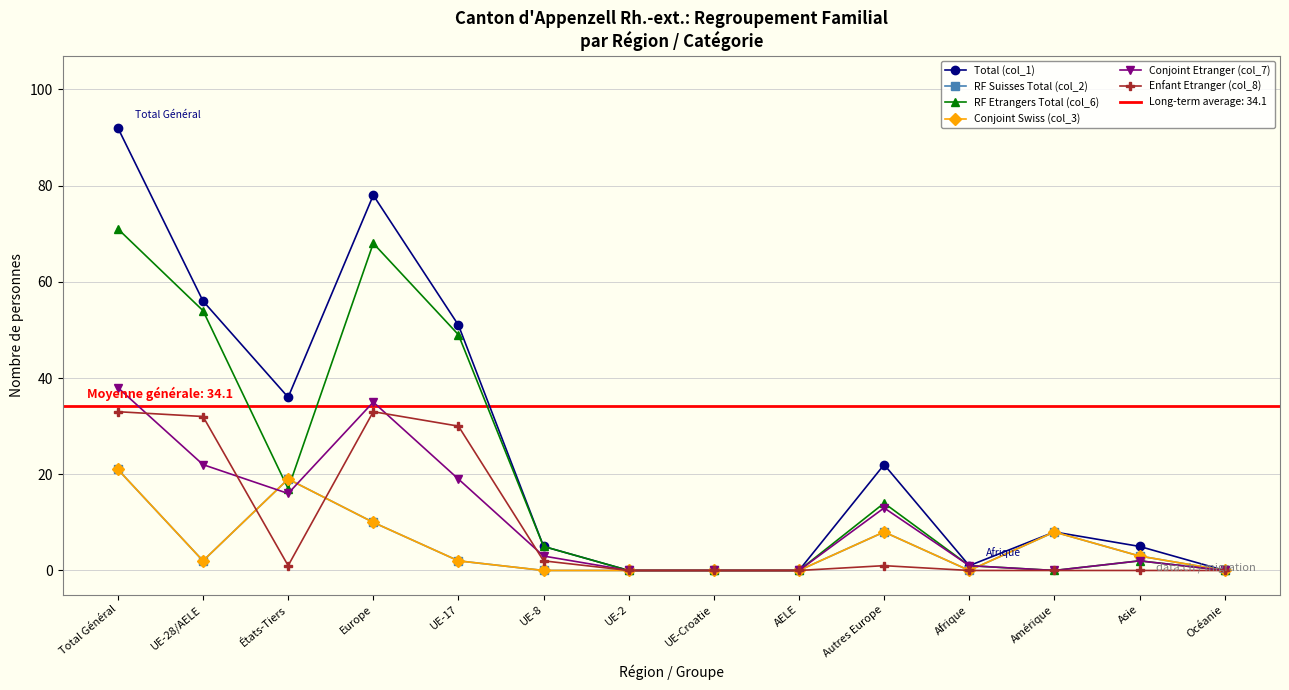

What is the sum of the RF Etrangers Total (col_6) values at États-Tiers and AELE?

17